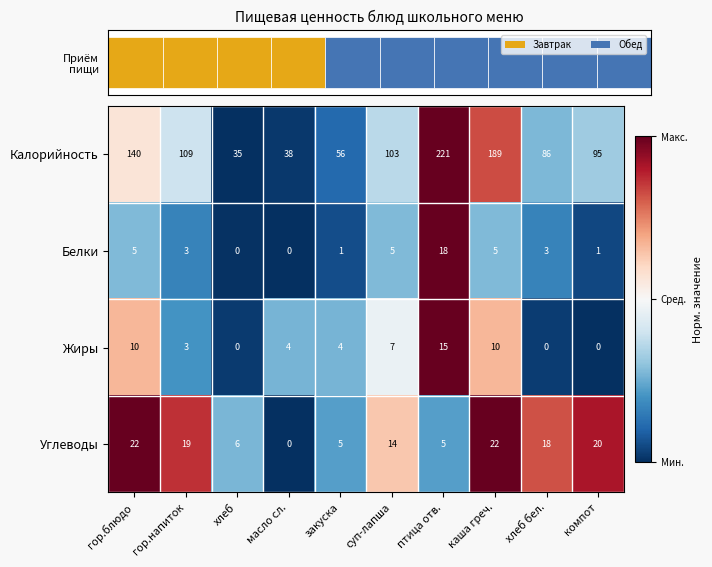

What is the maximum value for Белки?

18